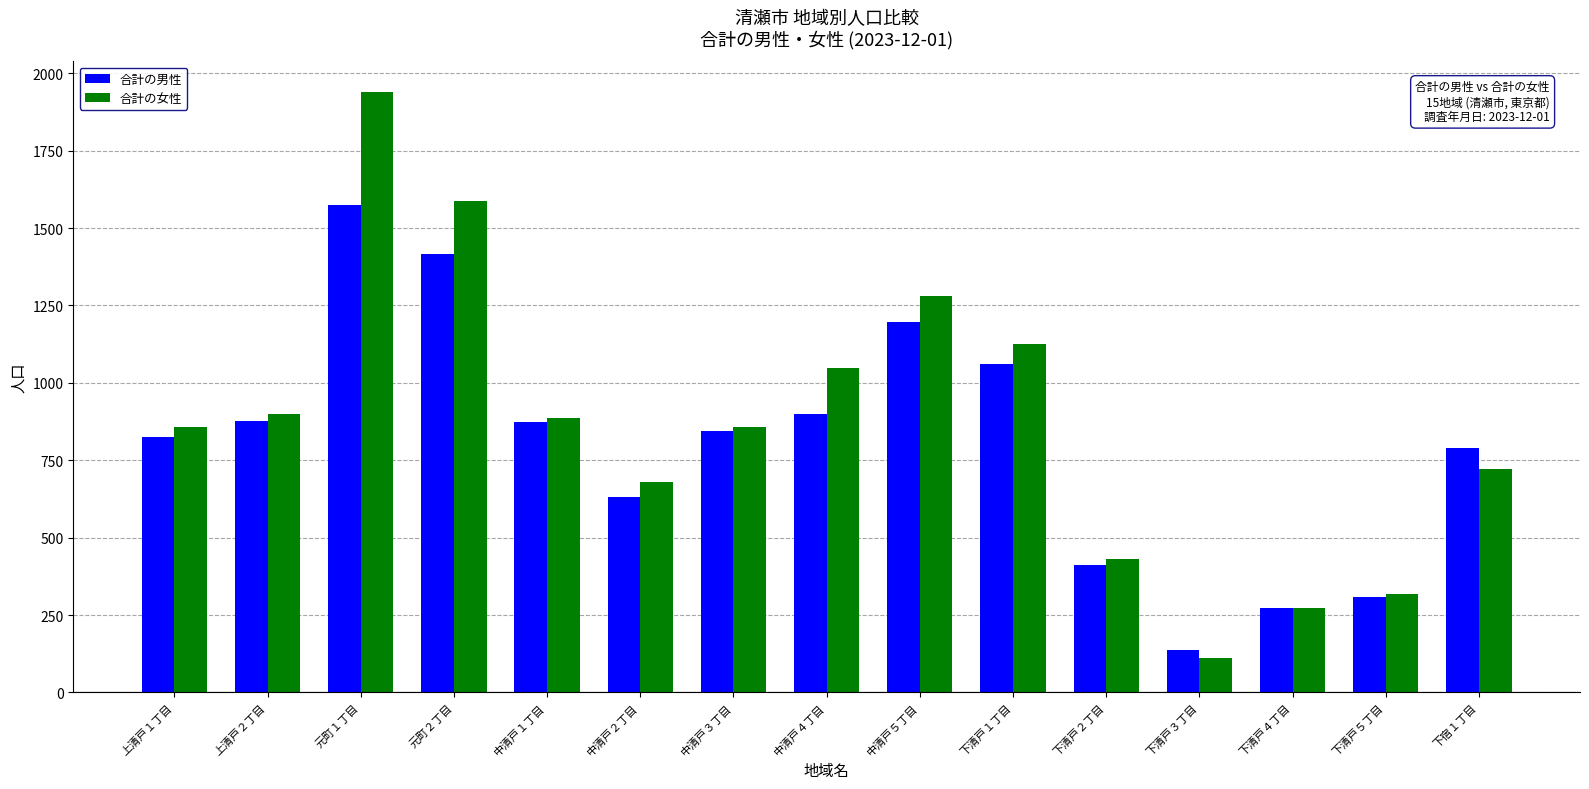

The 合計の女性 series shows 112 at 下清戸３丁目. True or false?

True